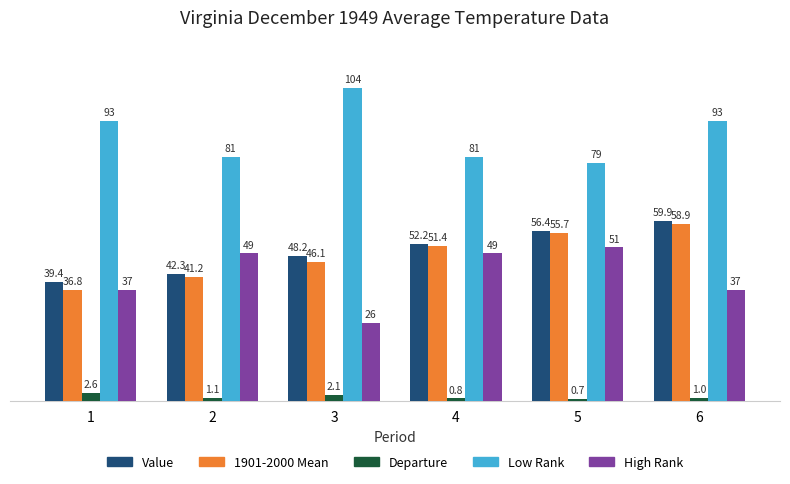

The High Rank series shows 81.5 at 5. True or false?

False